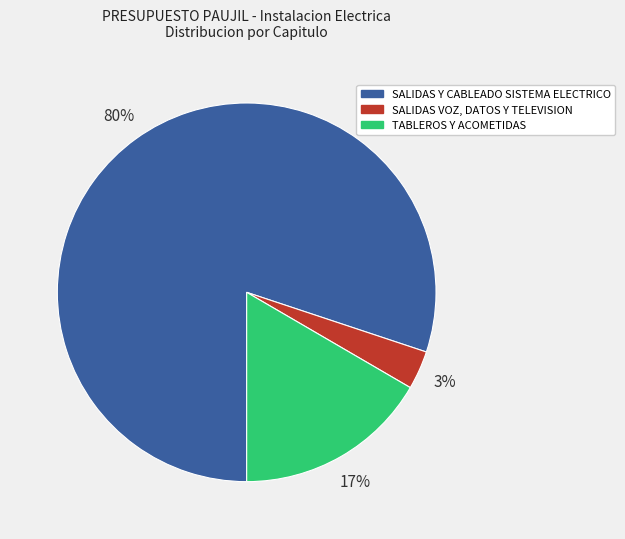

To the nearest percent, what portion does SALIDAS Y CABLEADO SISTEMA ELECTRICO represent?

80%